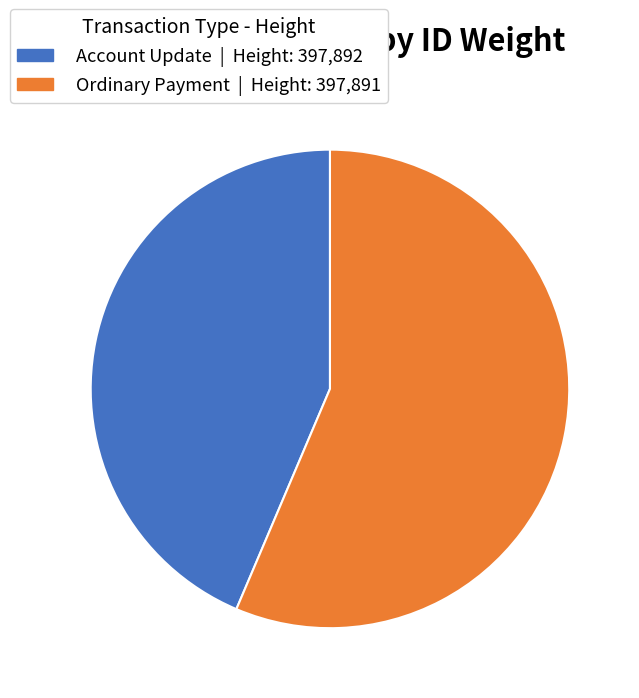

Count the number of slices in the pie.

2